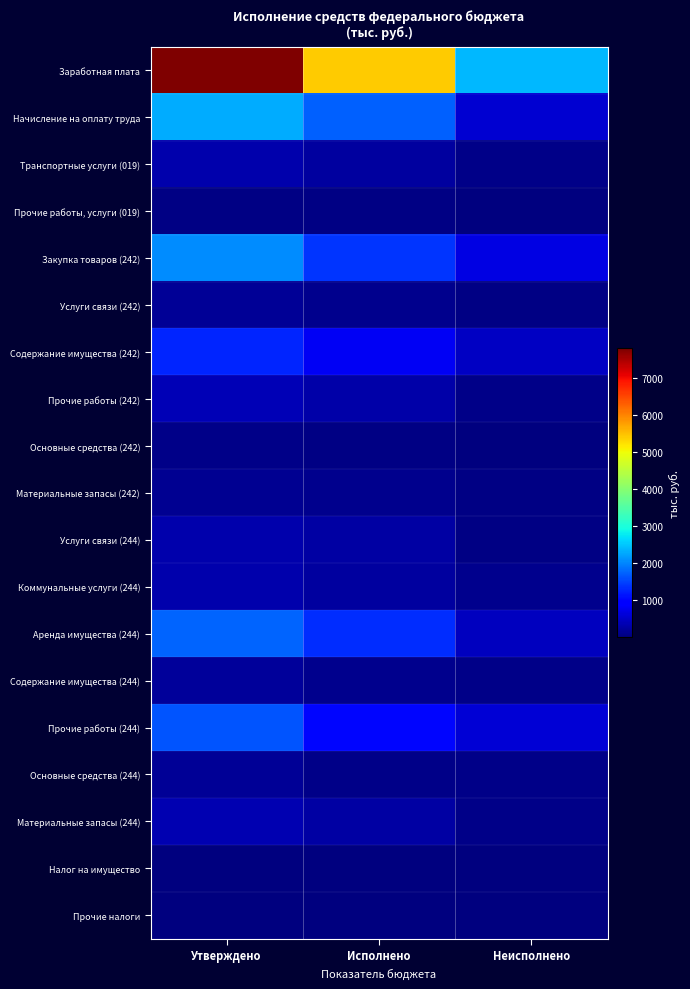

Reading right to left, list all the values displayed in this chart.

Заработная плата: Неисполнено=2381.4	Исполнено=5408.4	Утверждено=7789.9
Начисление на оплату труда: Неисполнено=581.8	Исполнено=1709.4	Утверждено=2291.2
Транспортные услуги (019): Неисполнено=83.5	Исполнено=234.4	Утверждено=317.9
Прочие работы, услуги (019): Неисполнено=20.1	Исполнено=40.9	Утверждено=61.1
Закупка товаров (242): Неисполнено=677.6	Исполнено=1375.1	Утверждено=2052.7
Услуги связи (242): Неисполнено=61.0	Исполнено=117.8	Утверждено=178.8
Содержание имущества (242): Неисполнено=462.8	Исполнено=798.7	Утверждено=1261.5
Прочие работы (242): Неисполнено=83.9	Исполнено=303.1	Утверждено=387.0
Основные средства (242): Неисполнено=30.0	Исполнено=39.5	Утверждено=69.5
Материальные запасы (242): Неисполнено=39.9	Исполнено=116.0	Утверждено=156.0
Услуги связи (244): Неисполнено=58.8	Исполнено=268.6	Утверждено=327.4
Коммунальные услуги (244): Неисполнено=98.8	Исполнено=232.9	Утверждено=331.7
Аренда имущества (244): Неисполнено=439.1	Исполнено=1317.3	Утверждено=1756.4
Содержание имущества (244): Неисполнено=68.7	Исполнено=125.4	Утверждено=194.1
Прочие работы (244): Неисполнено=601.3	Исполнено=1034.0	Утверждено=1635.3
Основные средства (244): Неисполнено=84.5	Исполнено=85.5	Утверждено=170.0
Материальные запасы (244): Неисполнено=79.7	Исполнено=275.3	Утверждено=355.0
Налог на имущество: Неисполнено=14.4	Исполнено=4.6	Утверждено=19.0
Прочие налоги: Неисполнено=10.1	Исполнено=8.6	Утверждено=18.6